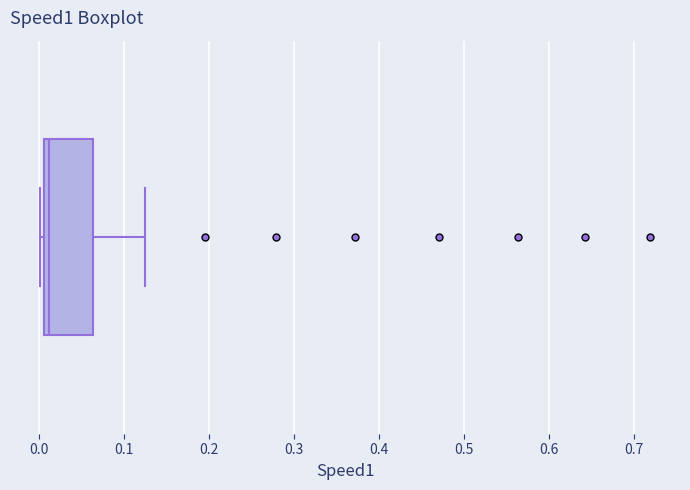

Where does the right whisker of the box end on the x-axis? The values are not printed on the chart, so give them approximately, as read against the axis.

0.12